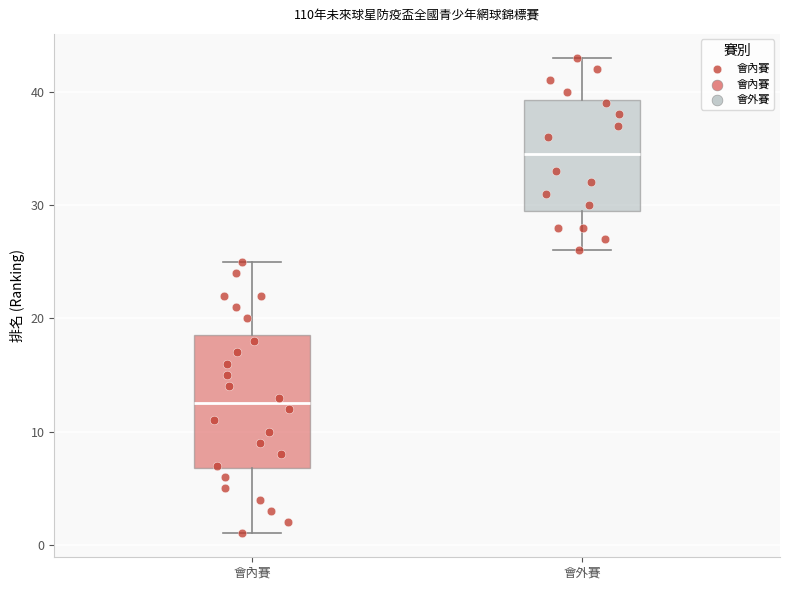

Reading left to right, transcribe this box plot: for each box, give where its median line is, the range the box spans, and where its two whiskers end, as read against the y-axis. The values are not printed on the chart, so give them approximately, as read against the axis.

會內賽: median 13, box 7 to 19, whiskers 1 to 25
會外賽: median 35, box 30 to 39, whiskers 26 to 43